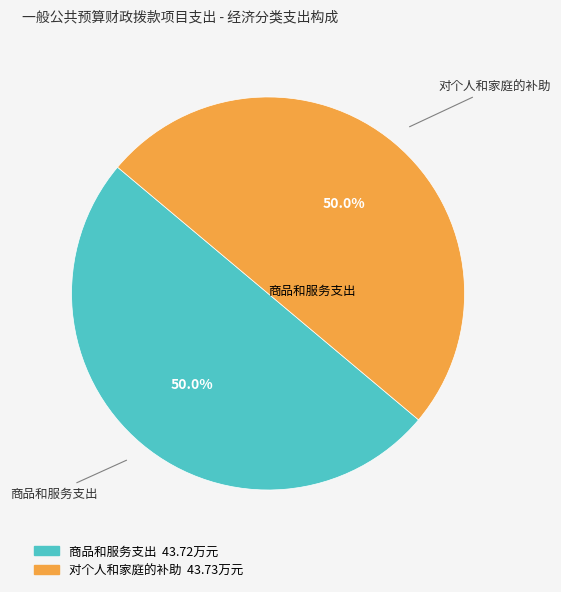

Is there any slice that represents more than half of the pie?

Yes